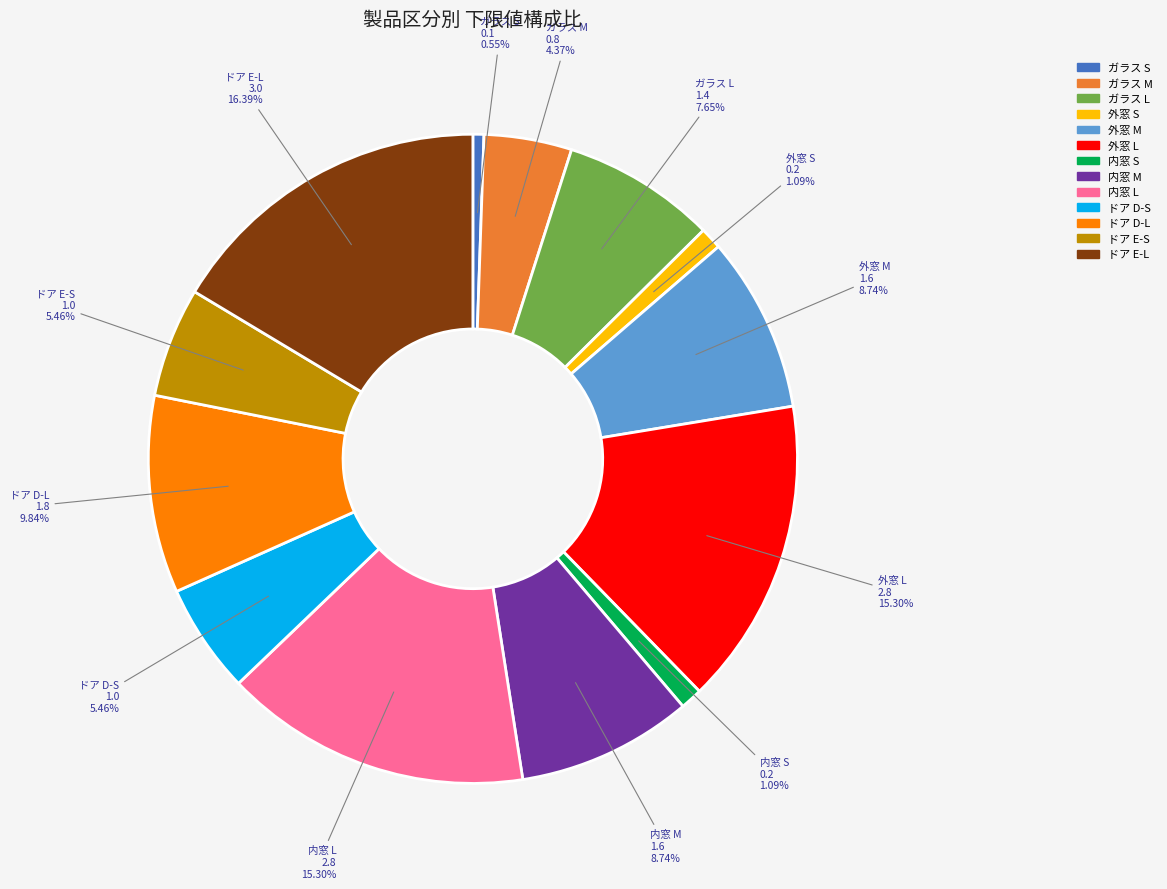

Which category has the smallest portion of the pie?

ガラス S